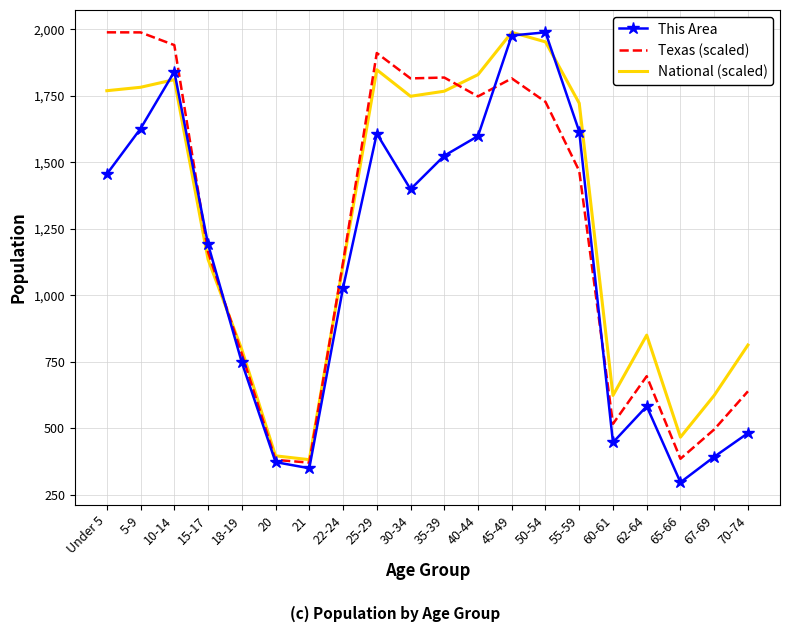

Rank the series at 5-9 from highest to lowest value.

Texas (scaled), National (scaled), This Area